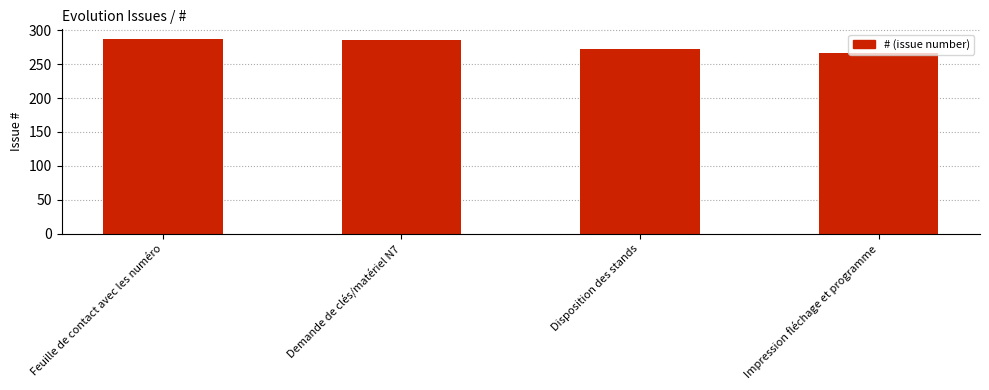

What is the ratio of the value at Disposition des stands to the value at Demande de clés/matériel N7?

1.0